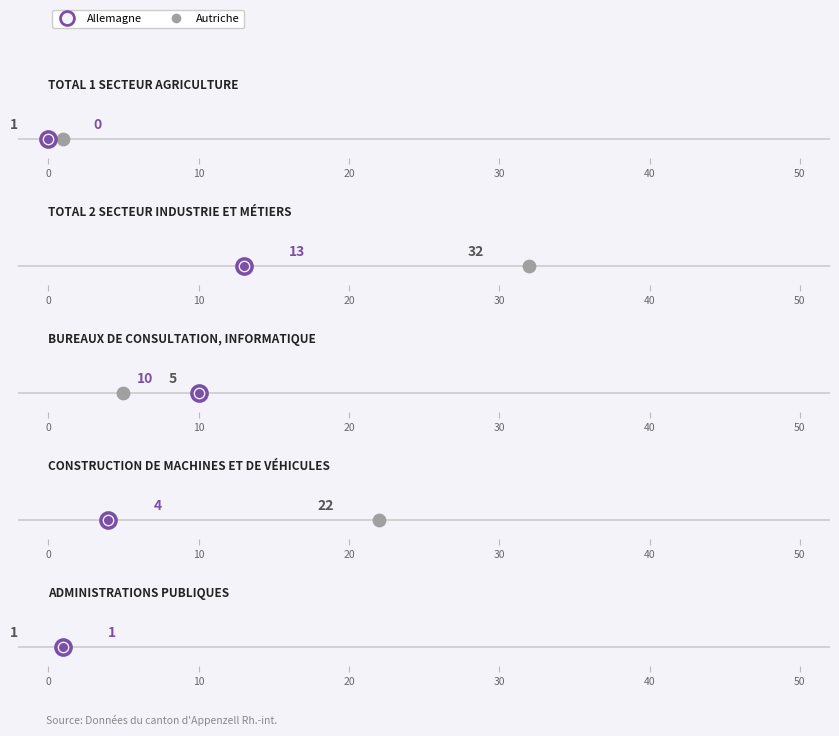

Which series reaches the maximum Y coordinate?

Autriche